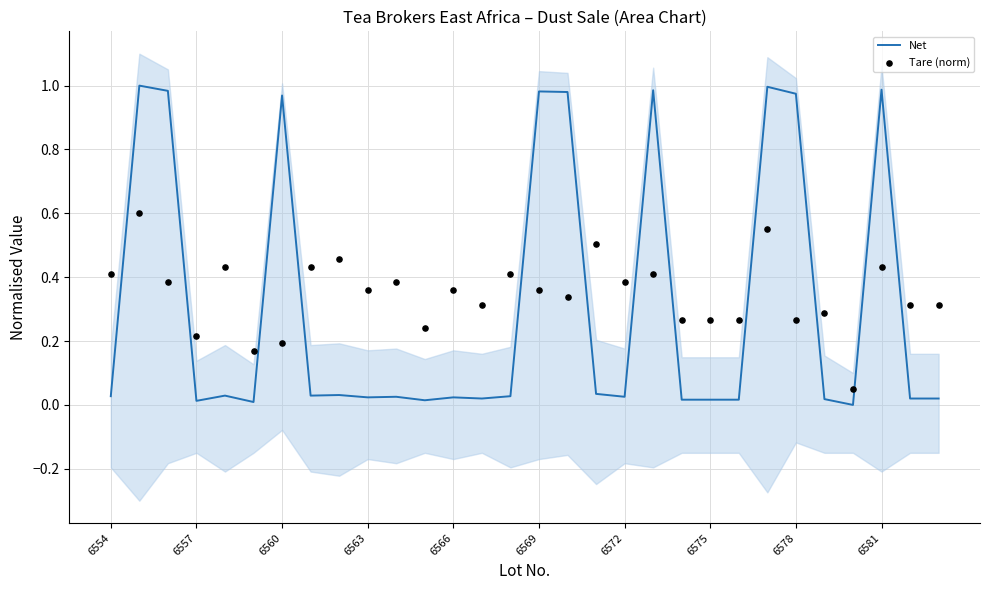

Which series reaches the minimum Y coordinate?

Net